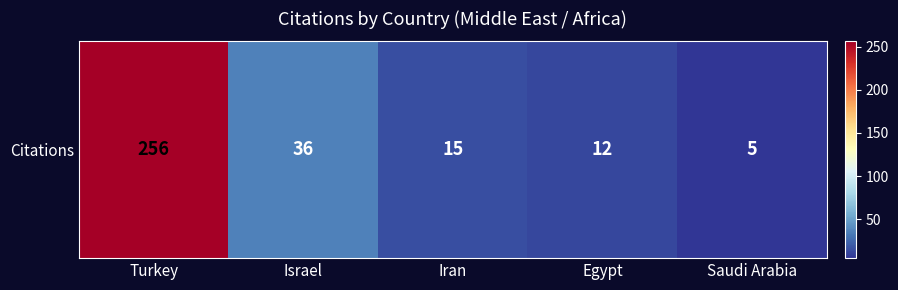

Reading left to right, list all the values displayed in this chart.

Turkey=256	Israel=36	Iran=15	Egypt=12	Saudi Arabia=5